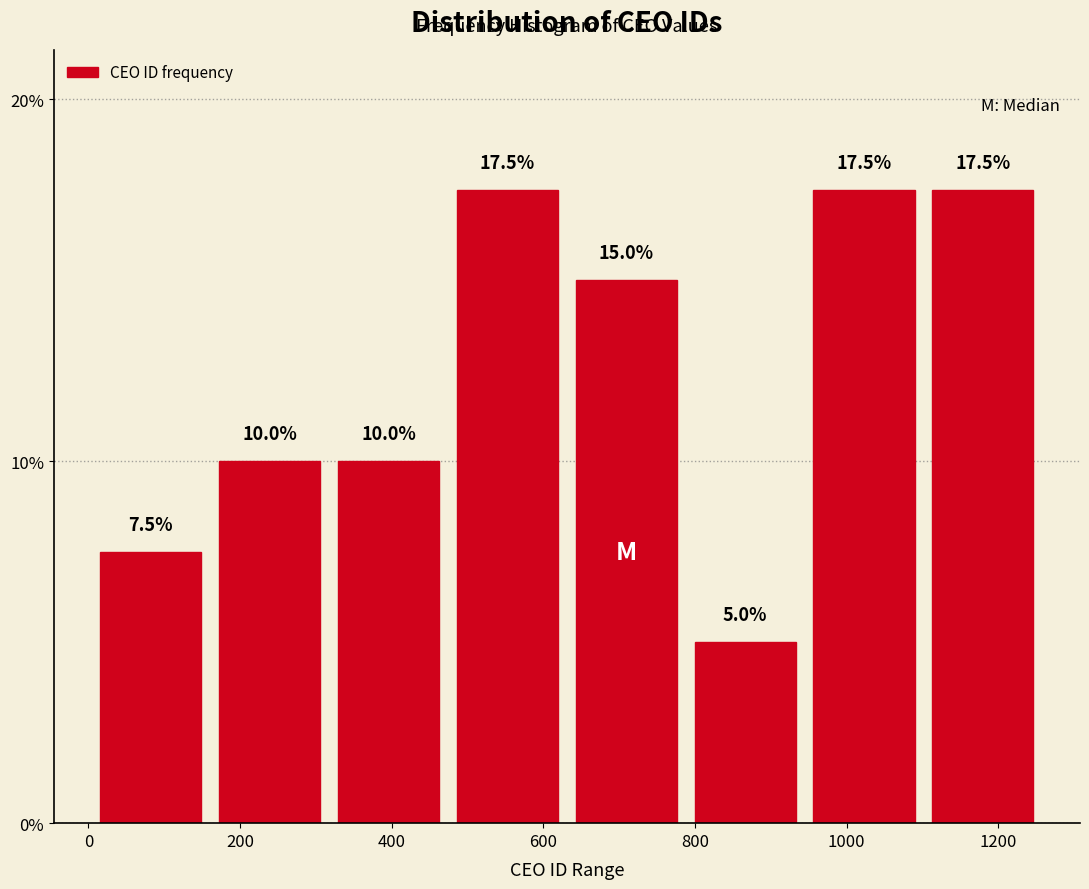

What is the height of the bar covering 320 to 480 on the x-axis? The bar edges are not printed on the chart, so give them approximately, as read against the axis.

10.0